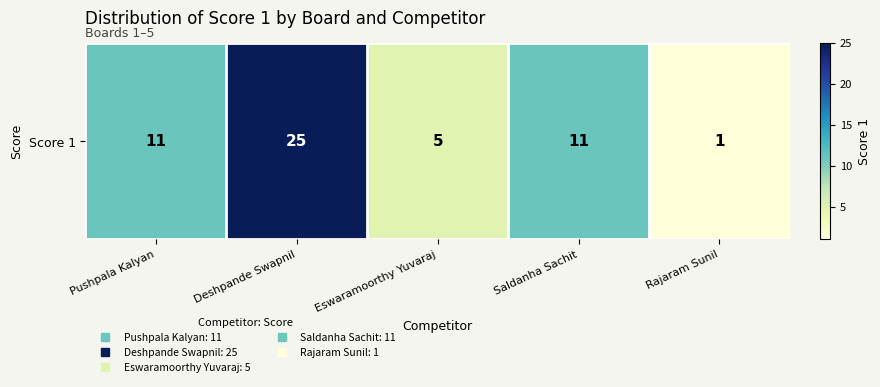

List the labels in order of value, smallest first.

Rajaram Sunil, Eswaramoorthy Yuvaraj, Pushpala Kalyan, Saldanha Sachit, Deshpande Swapnil